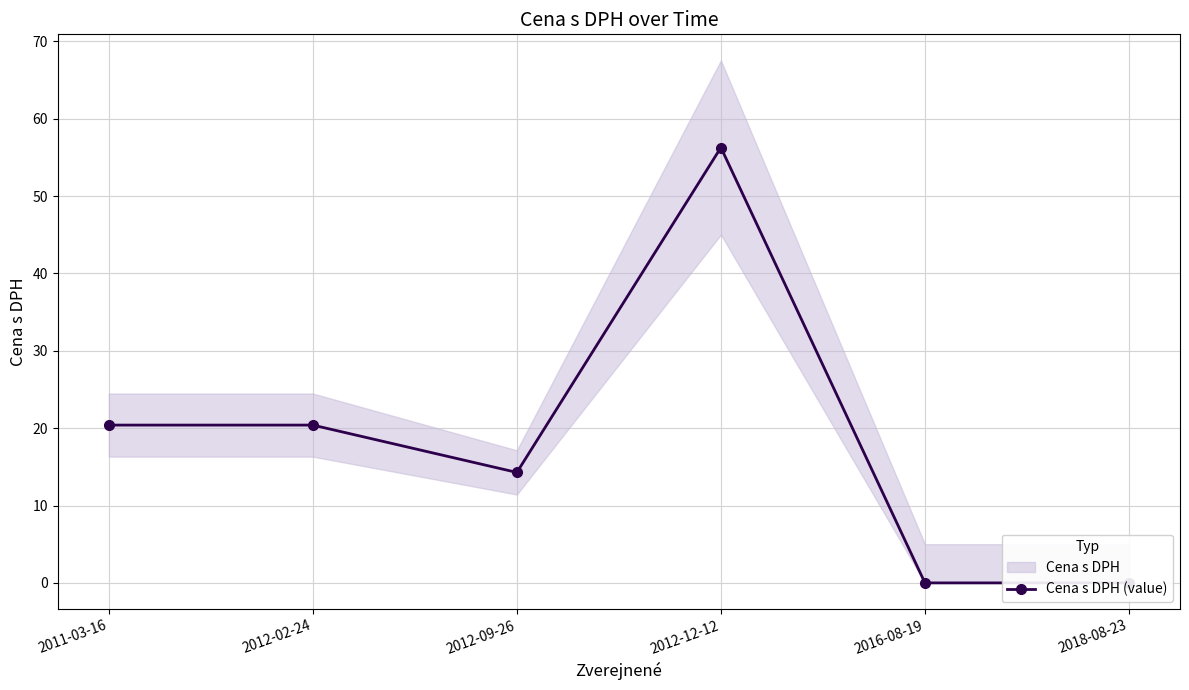

What is the label of the 2nd point from the right?

2016-08-19